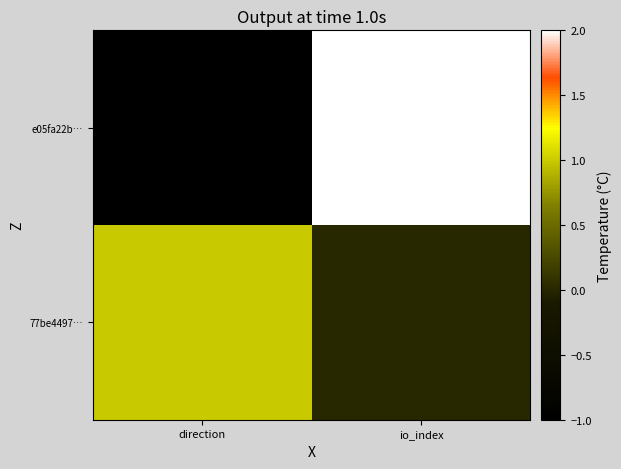

What is the smallest value displayed?

-1